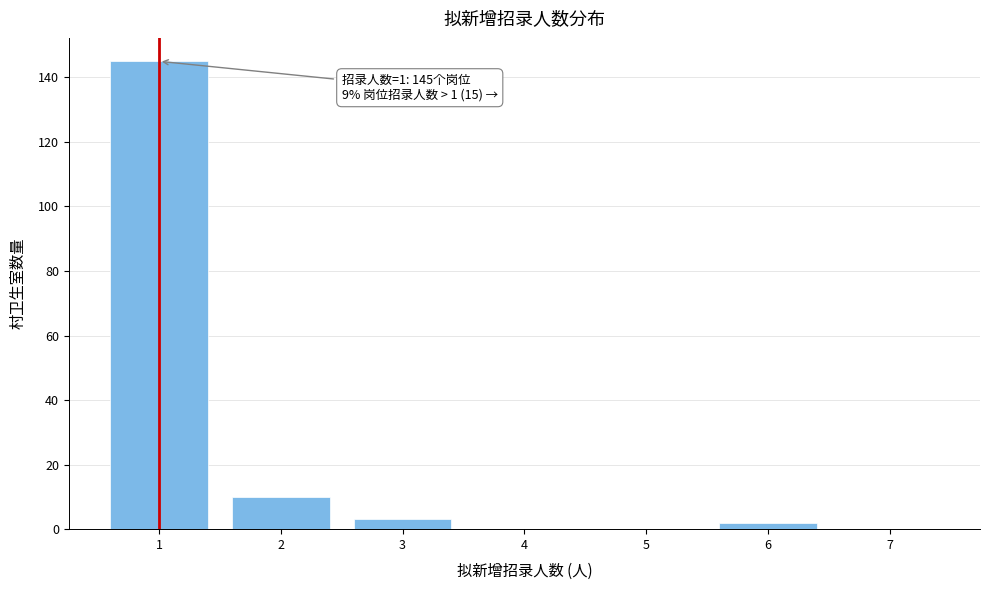

Reading left to right, transcribe all the data shown in this chart.

1=145	2=10	3=3	4=0	5=0	6=2	7=0